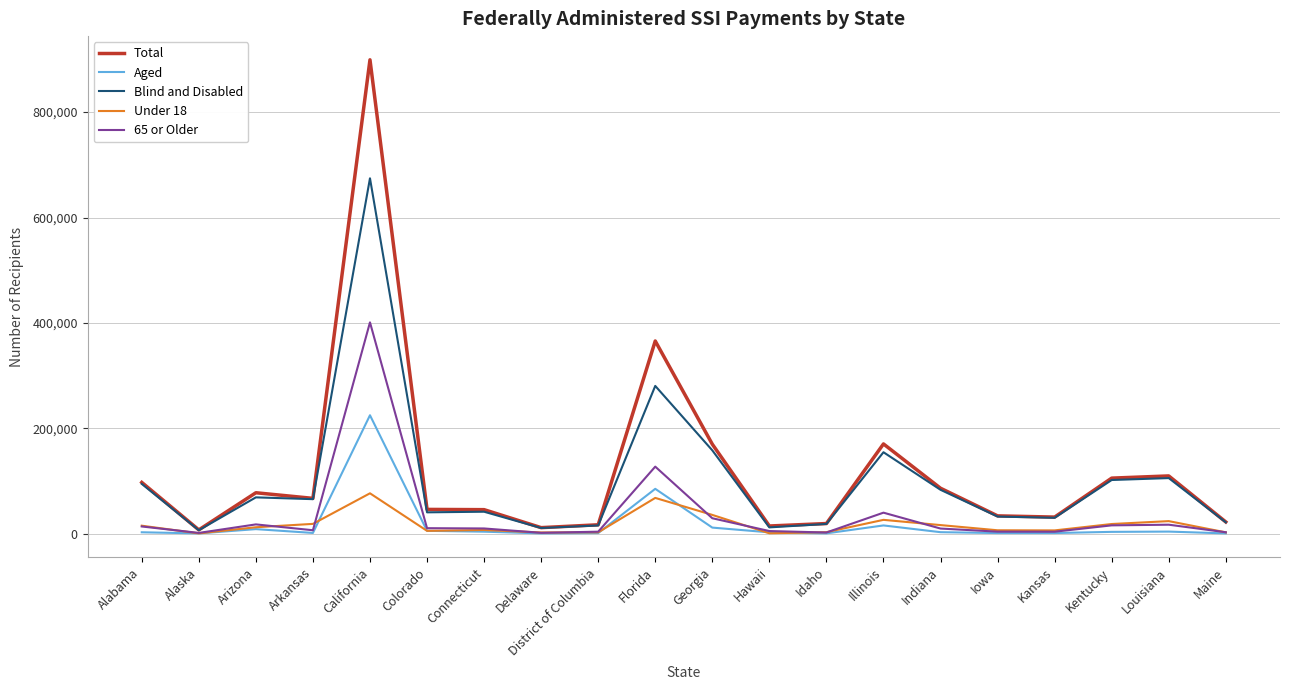

Which series has the widest spread of values?

Total